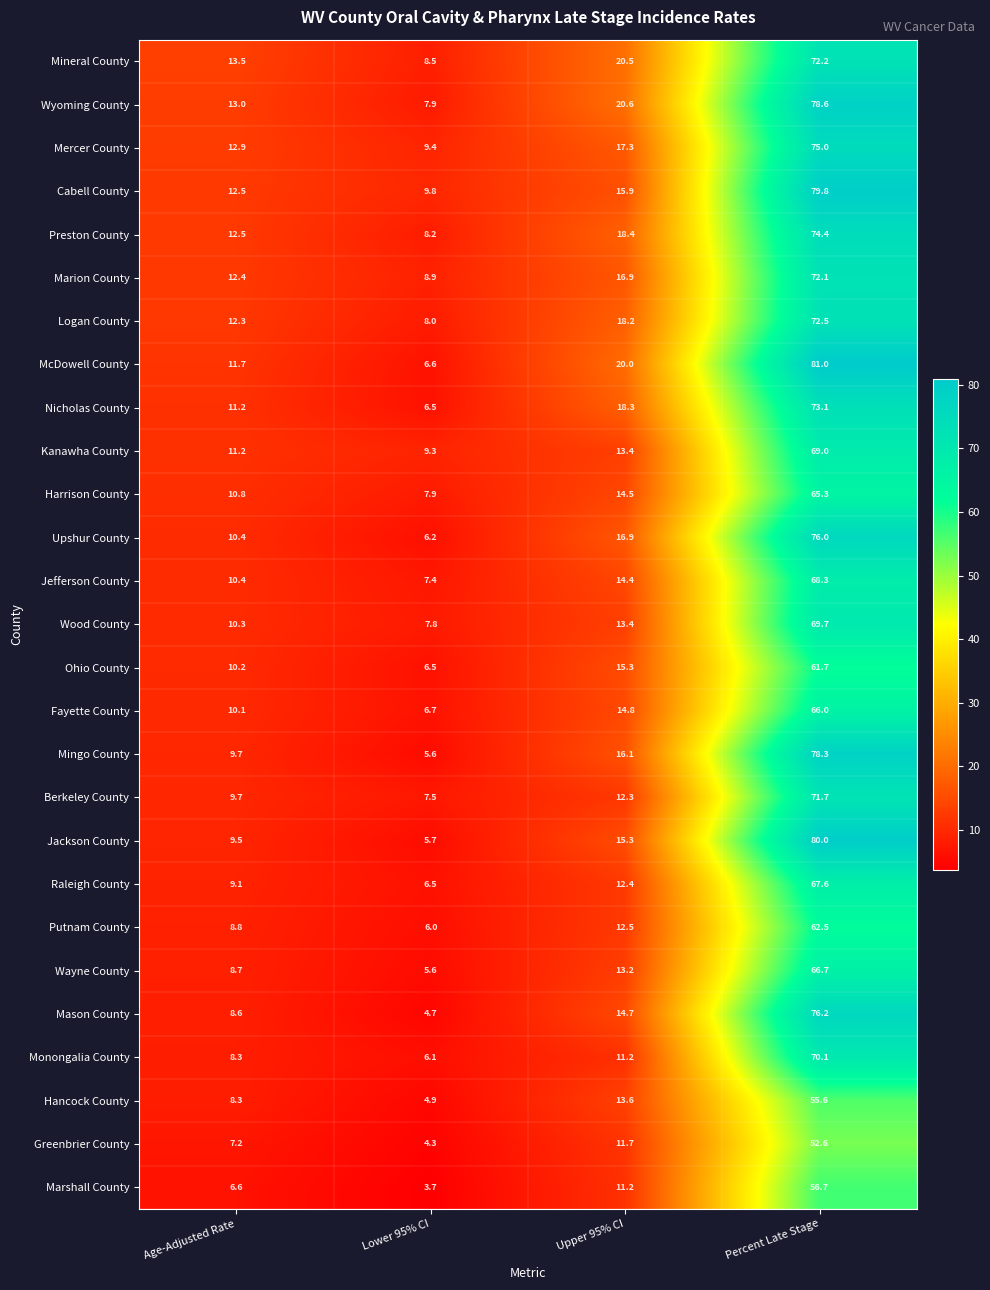

The Fayette County series shows 4.2 at Age-Adjusted Rate. True or false?

False